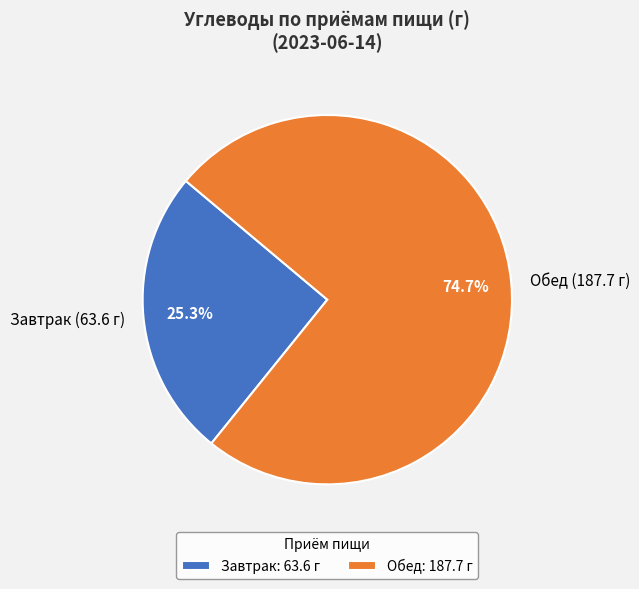

To the nearest percent, what percentage of the pie is Завтрак?

25%